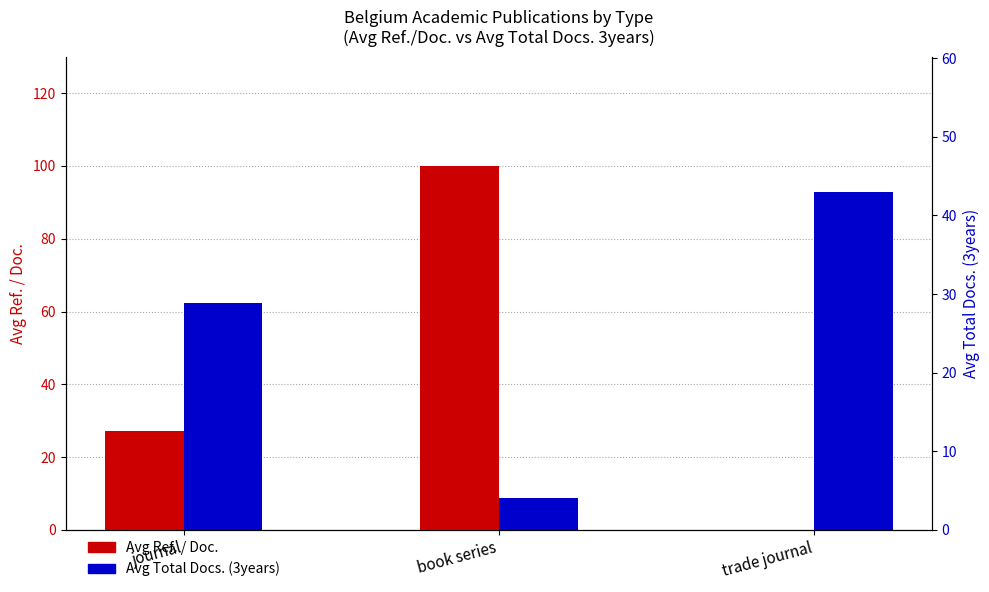

Reading right to left, list all the values displayed in this chart.

Avg Ref. / Doc.: trade journal=0.0	book series=100.0	journal=27.1
Avg Total Docs. (3years): trade journal=43.0	book series=4.0	journal=28.9